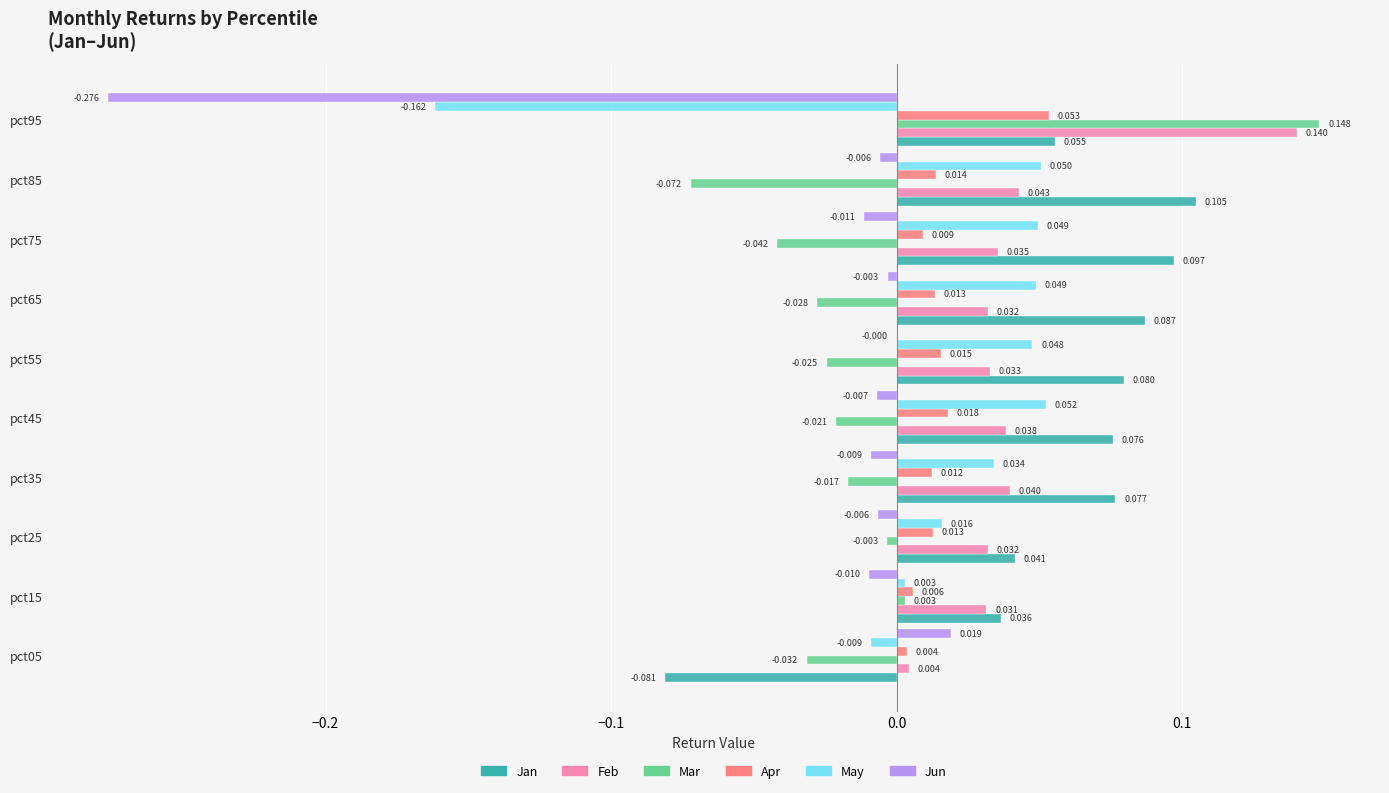

Which series has the largest total across all categories?

Jan